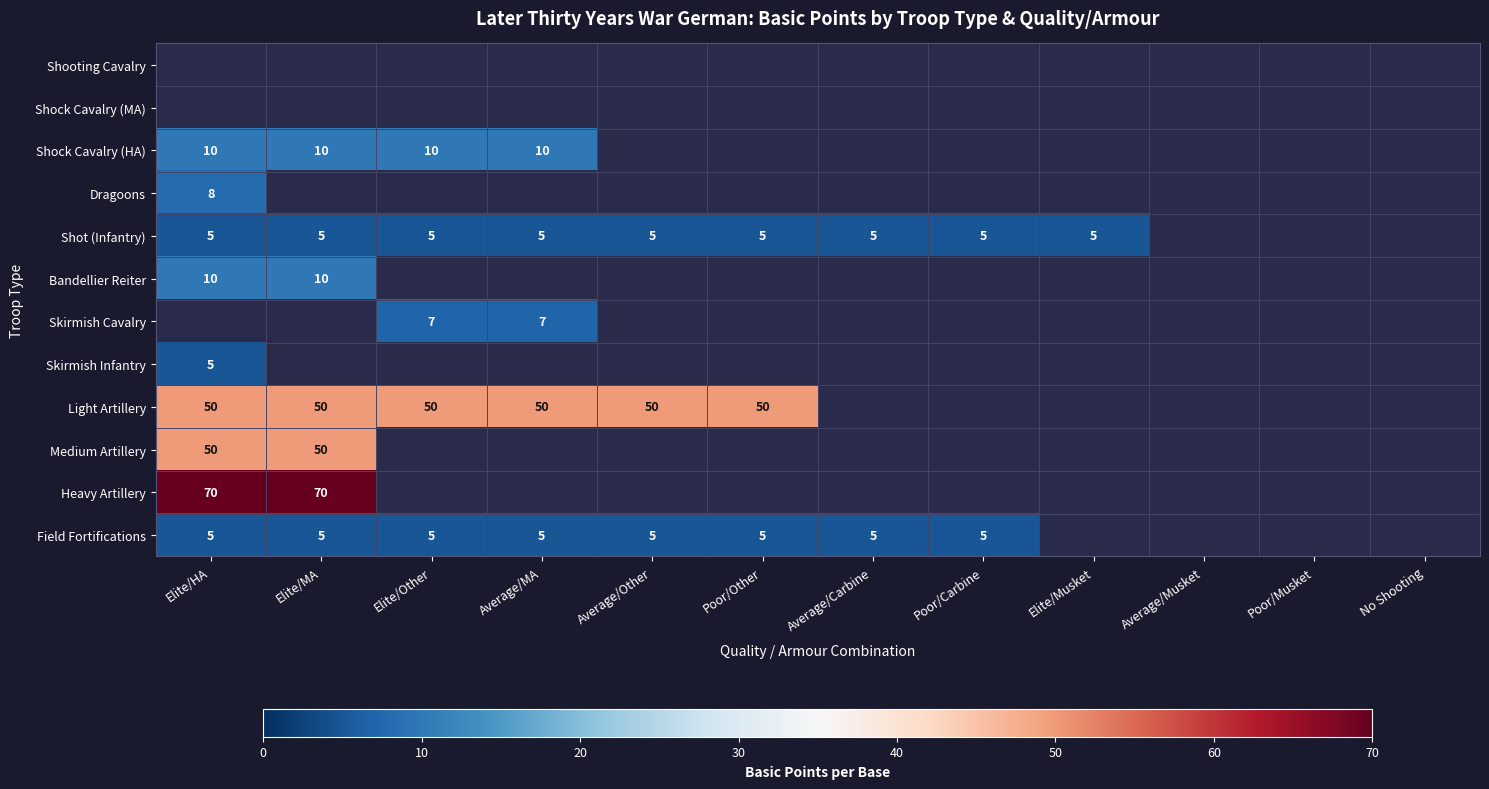

The Field Fortifications series shows 8 at Elite/HA. True or false?

False